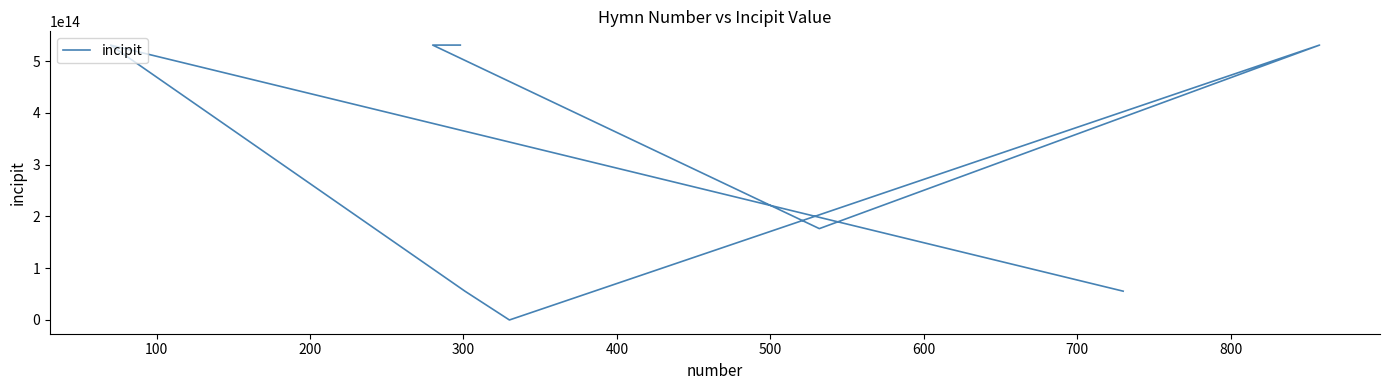

Count the number of categories in the chart.

8